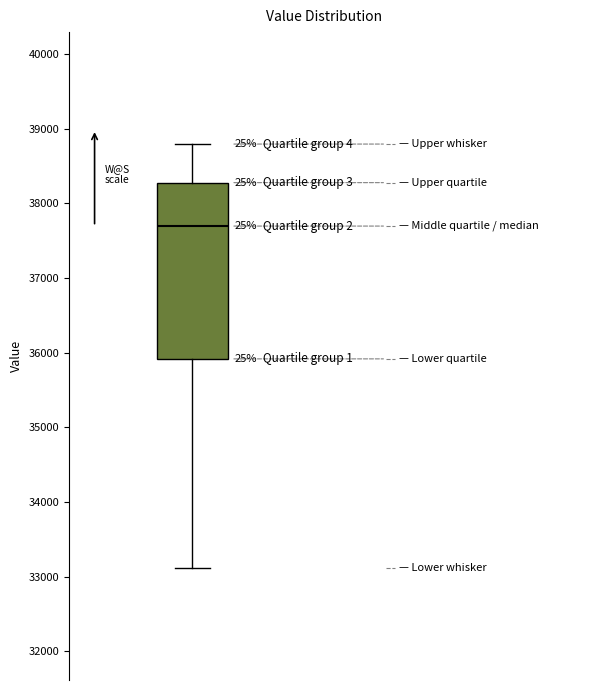

Where does the upper whisker of the box end on the y-axis? The values are not printed on the chart, so give them approximately, as read against the axis.

38800